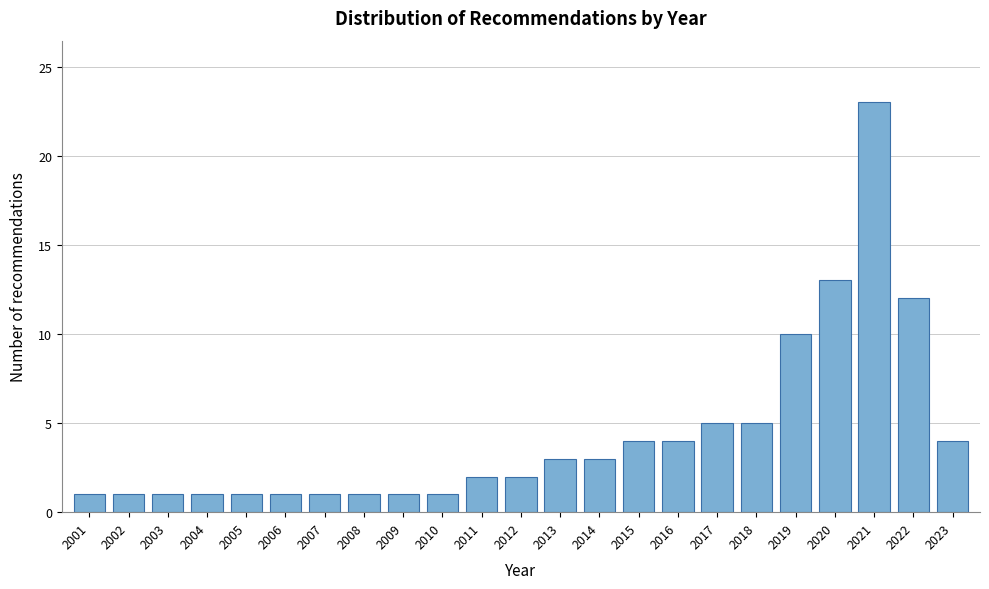

Reading left to right, list all the values displayed in this chart.

2001=1	2002=1	2003=1	2004=1	2005=1	2006=1	2007=1	2008=1	2009=1	2010=1	2011=2	2012=2	2013=3	2014=3	2015=4	2016=4	2017=5	2018=5	2019=10	2020=13	2021=23	2022=12	2023=4